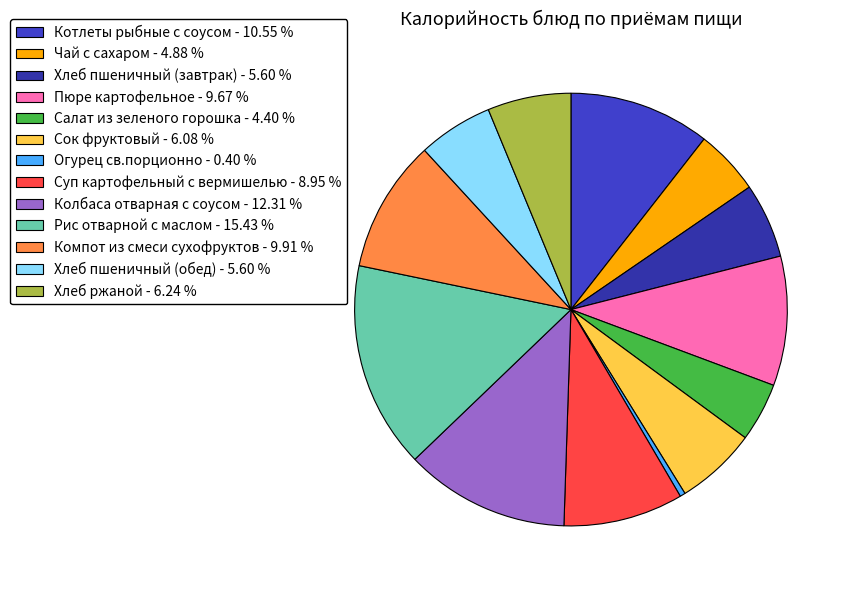

To the nearest percent, what is the combined percentage of Колбаса отварная с соусом and Пюре картофельное?

22%